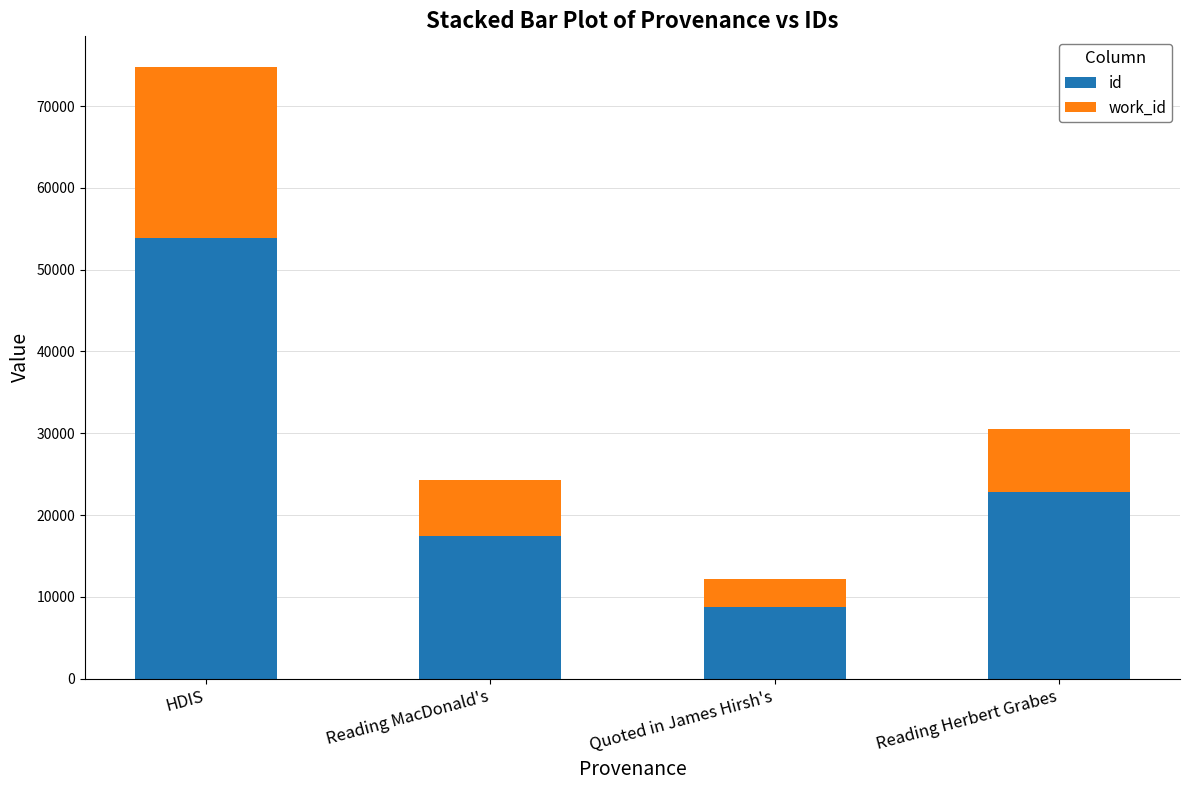

What are all the series names shown in the legend?

id, work_id